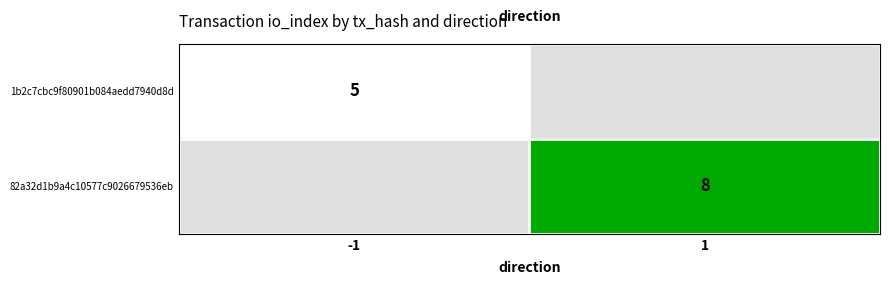

How many data points does each series have?

2